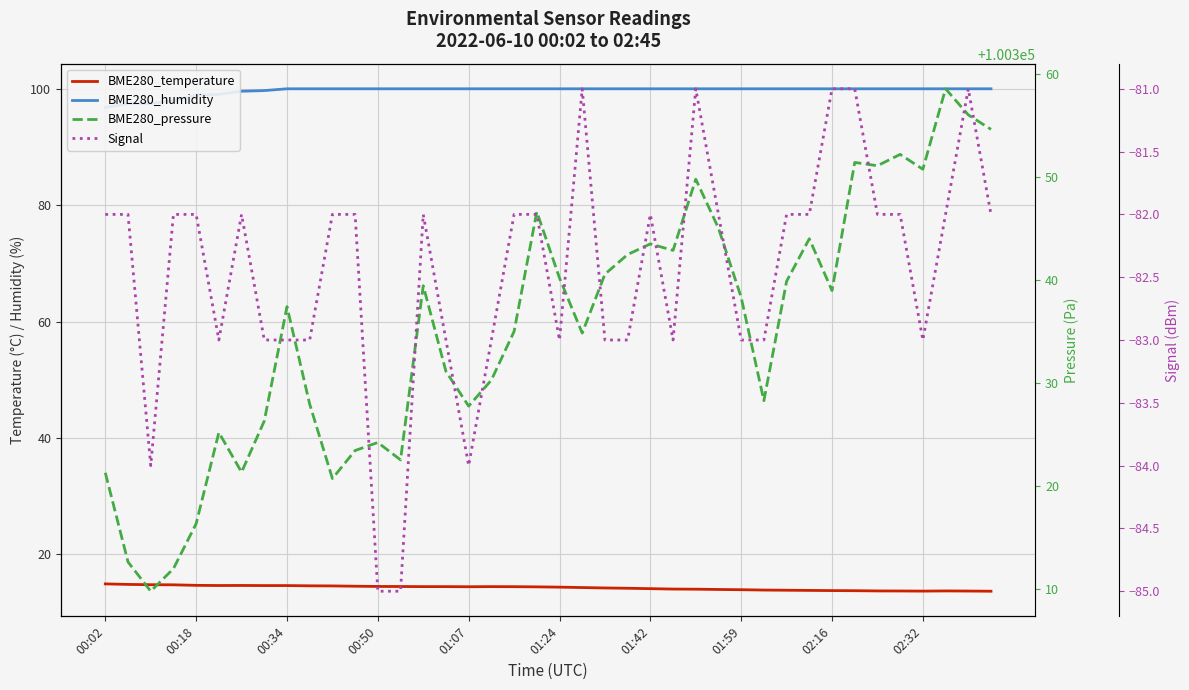

At which category is the sum across all series the highest?

37